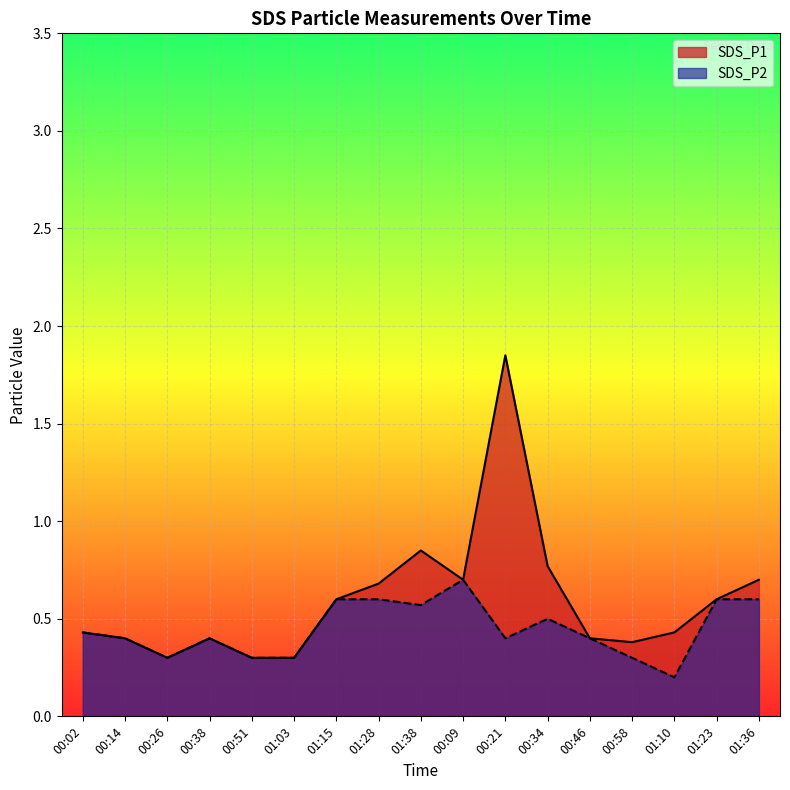

True or false: SDS_P1 has a value of 0.4 at 00:38.

True